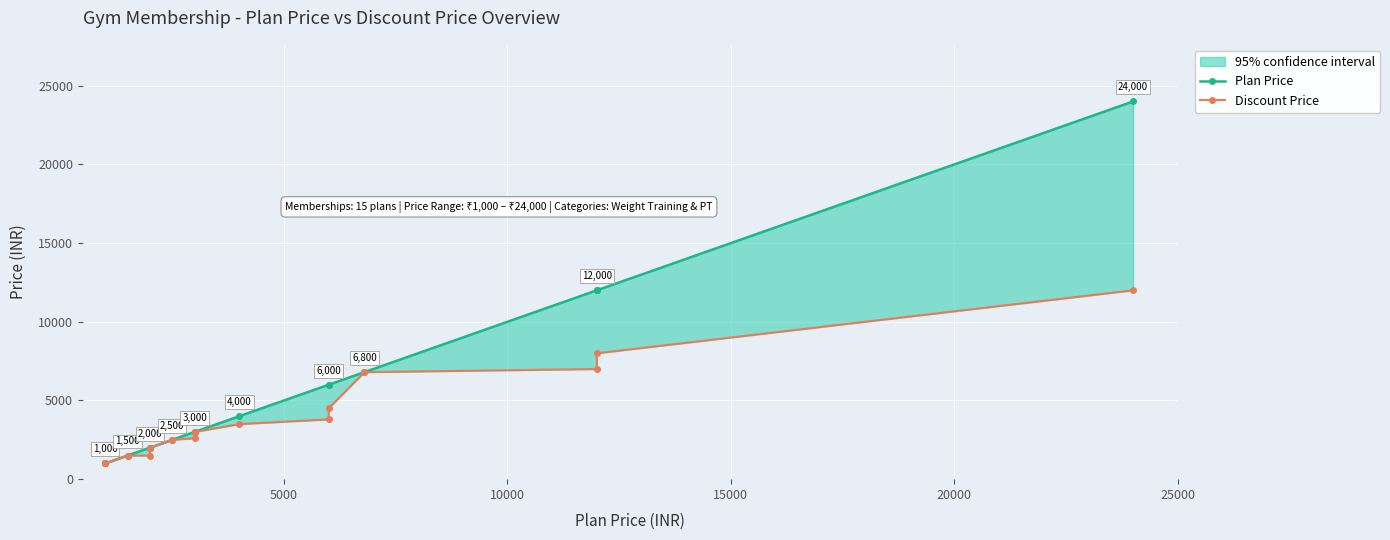

What is the highest value of the Plan Price series?

24000